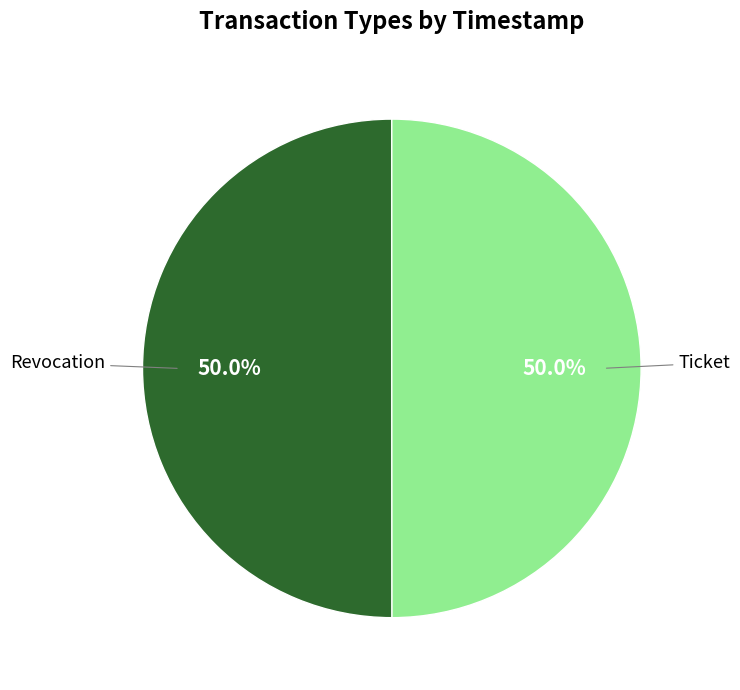

Count the number of slices in the pie.

2